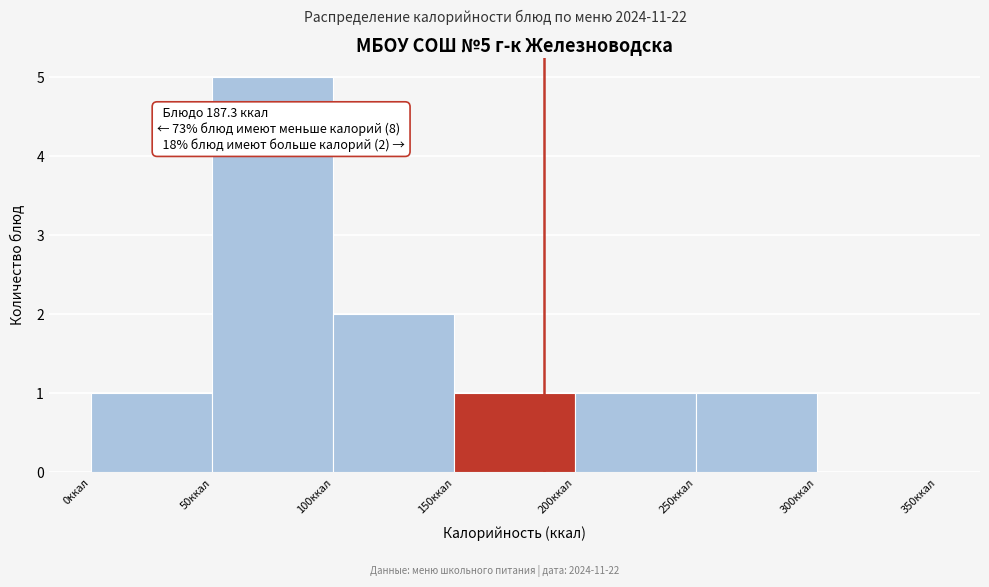

Over which range of the x-axis is the bar tallest?

50 to 100